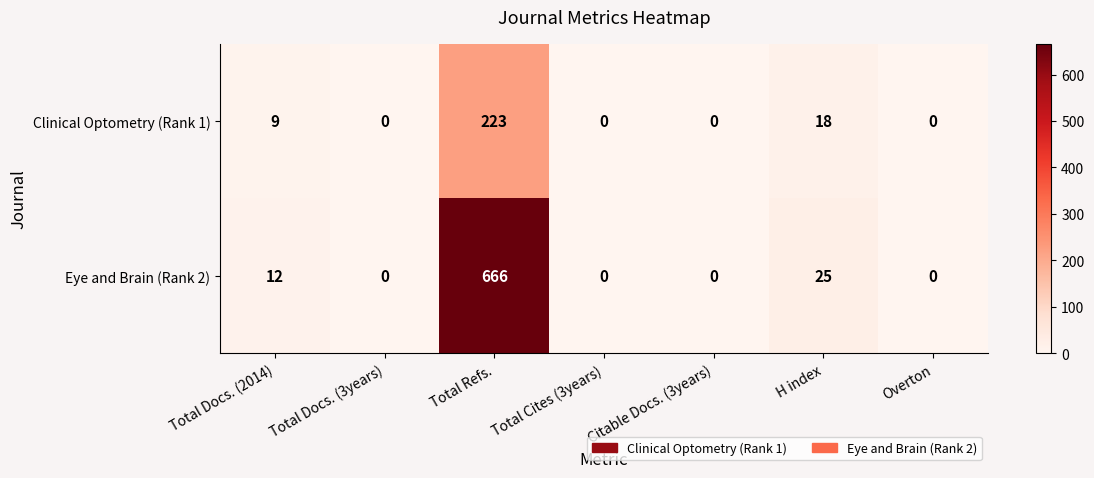

What is the difference between the maximum and minimum values in the Clinical Optometry (Rank 1) series?

223